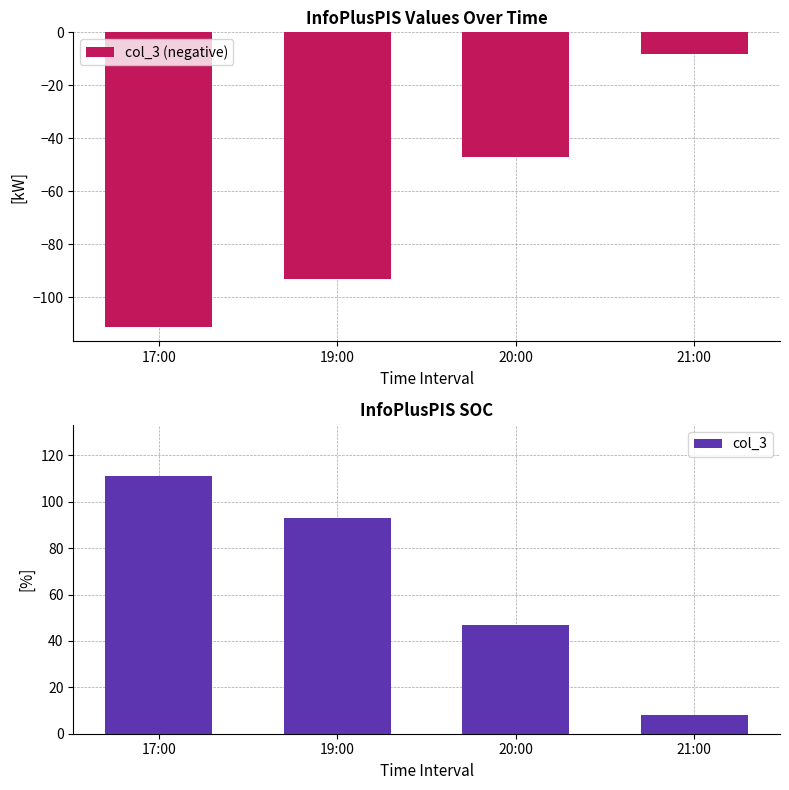

At how many categories does at least one series exceed -90?

4